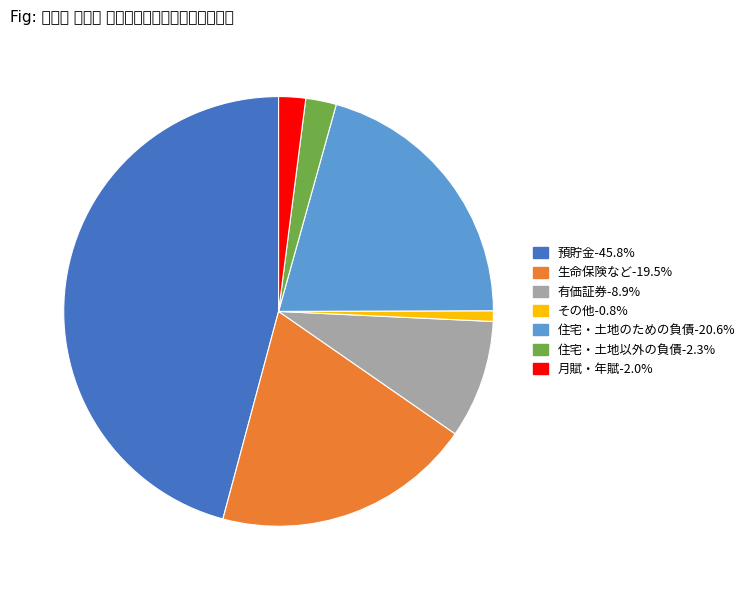

What is the ratio of the value at 預貯金 to the value at 住宅・土地のための負債?

2.2